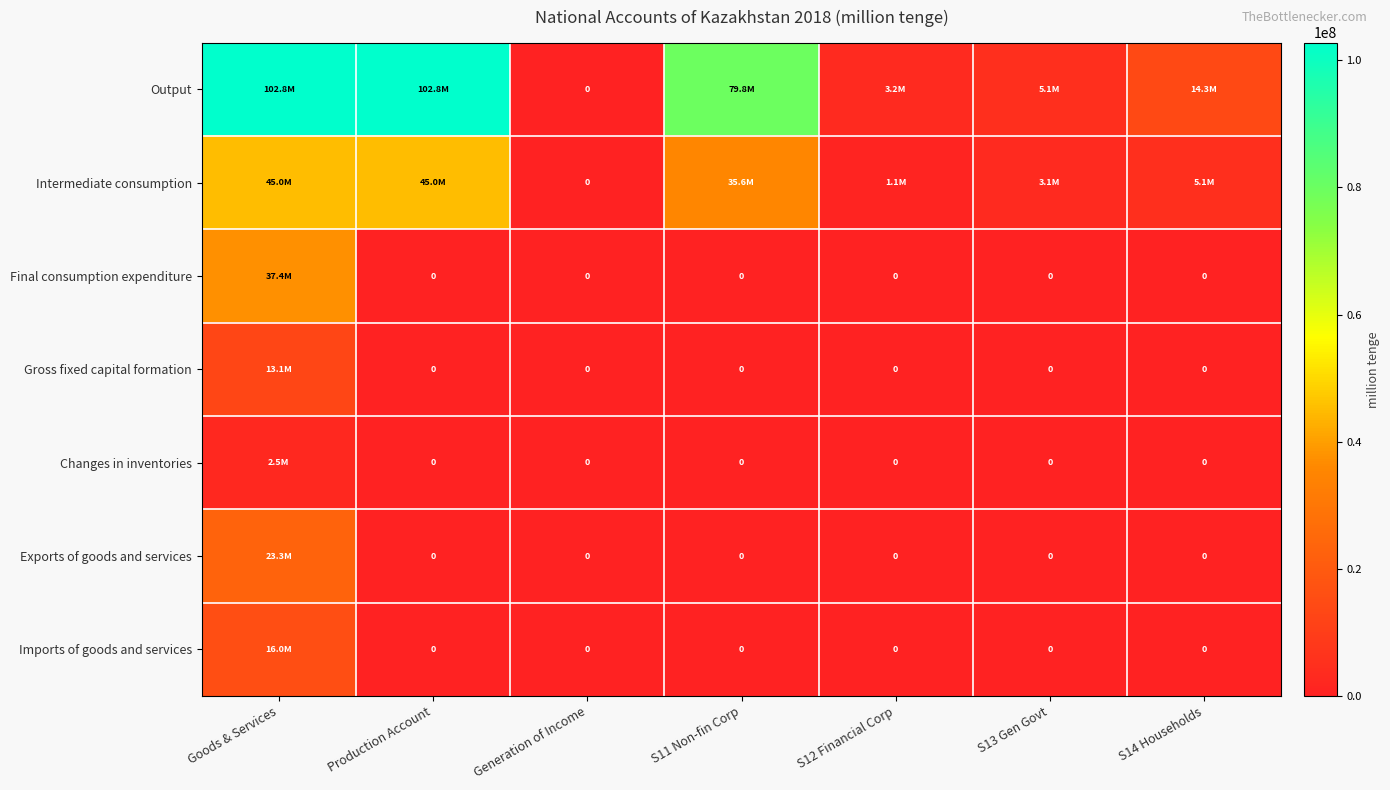

Which series changed the most between Goods & Services and Production Account?

Final consumption expenditure